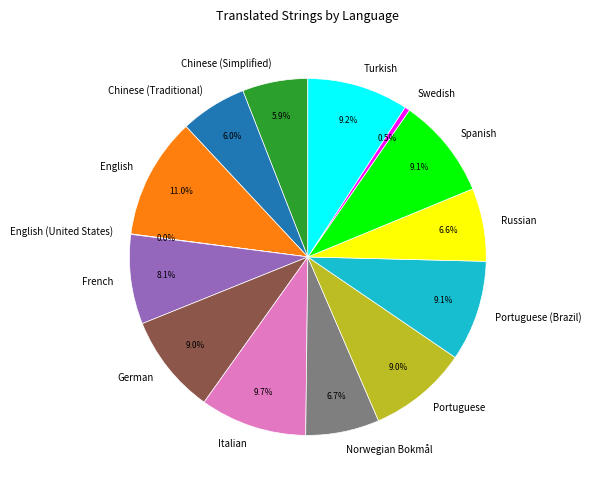

Is it true that German is 9% of the pie?

True